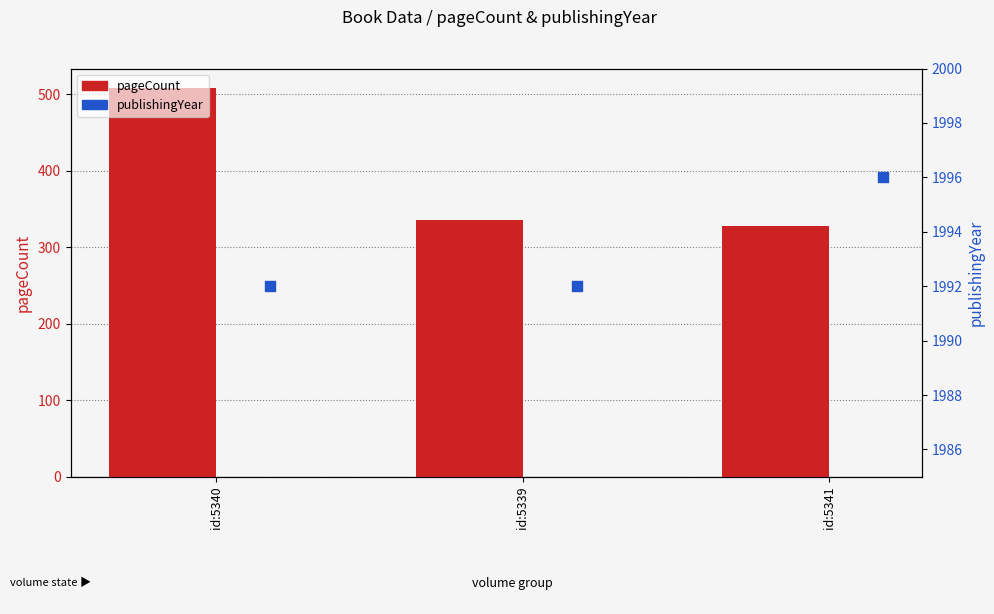

At how many categories does at least one series exceed 1823?

3